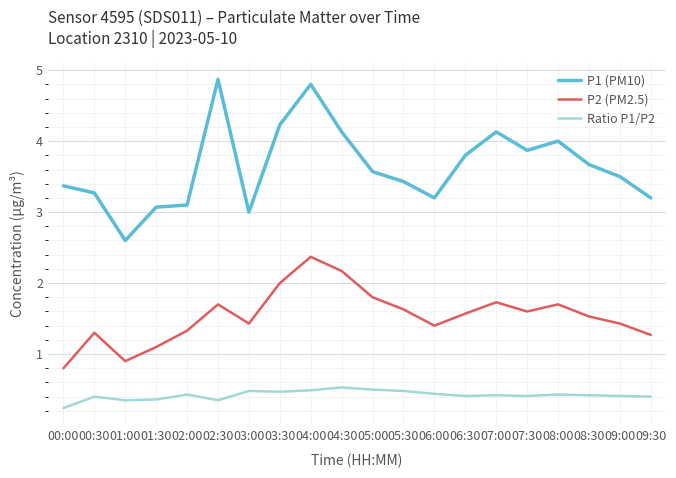

List the series in order of their peak value, lowest first.

Ratio P1/P2, P2 (PM2.5), P1 (PM10)